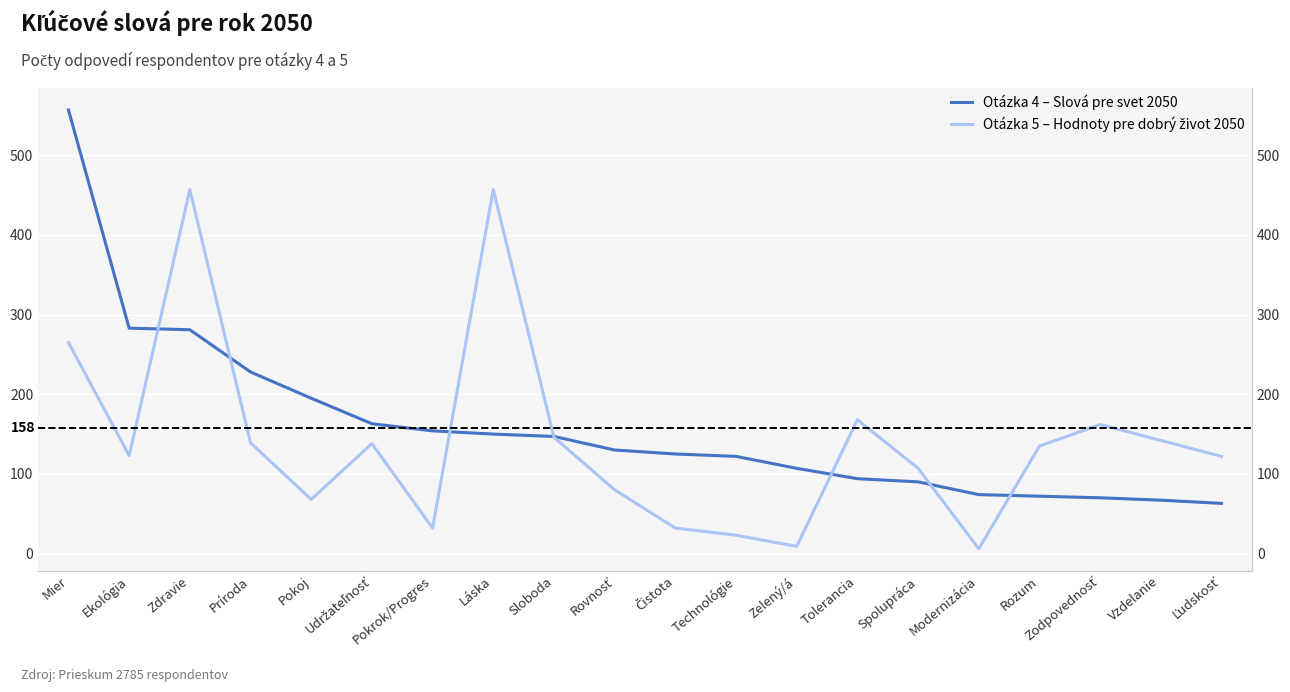

What is the label of the 2nd point from the left?

Ekológia